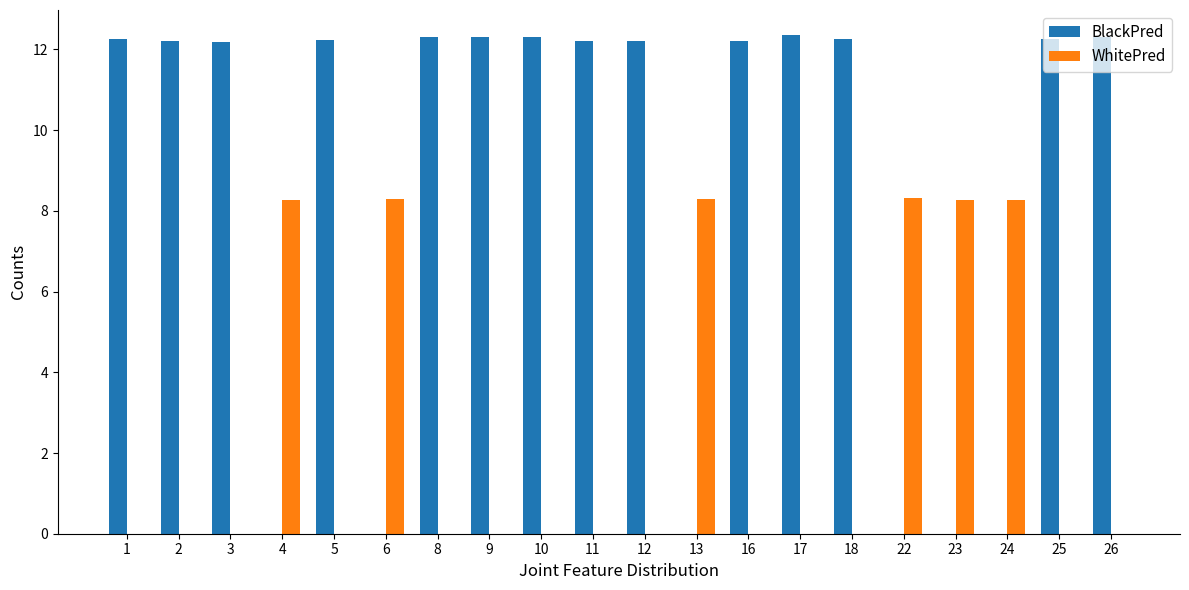

How many data points does each series have?

20